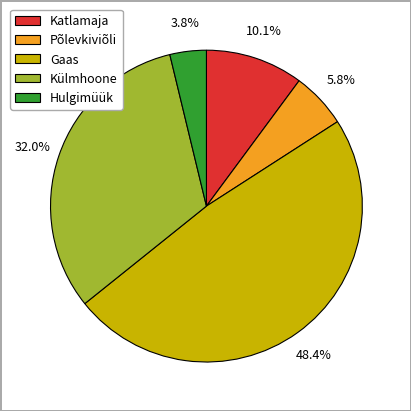

What is the total percentage of Gaas and Külmhoone?

80.3%